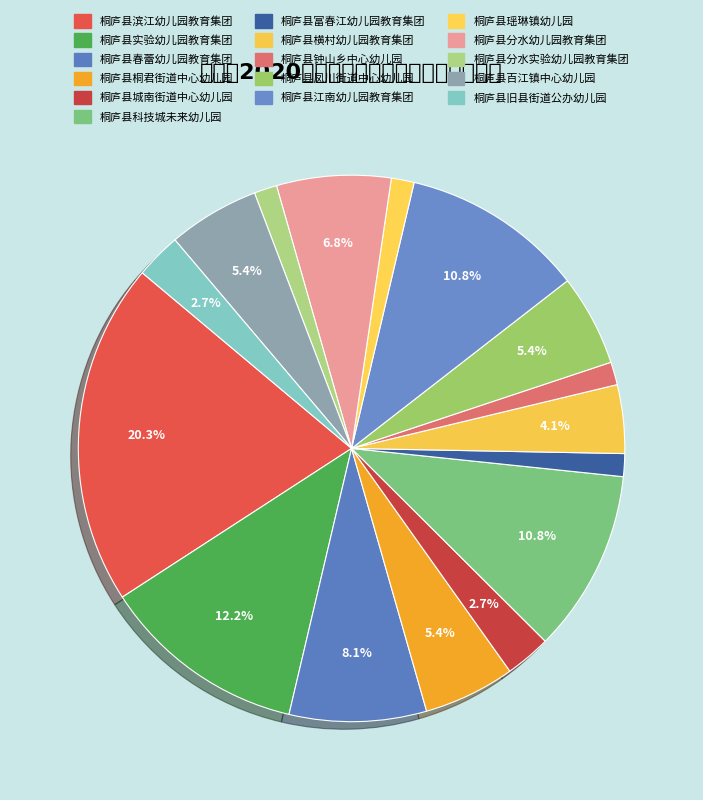

How many slices are in this pie chart?

16